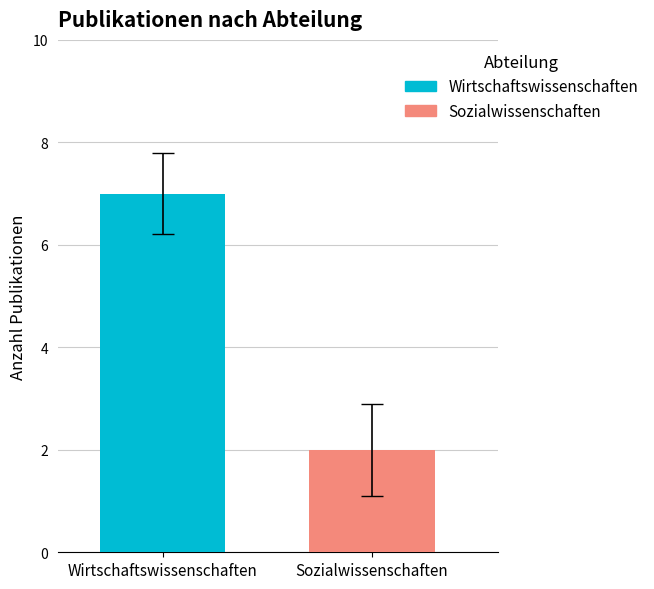

What is the sum of the values at Wirtschaftswissenschaften and Sozialwissenschaften?

9